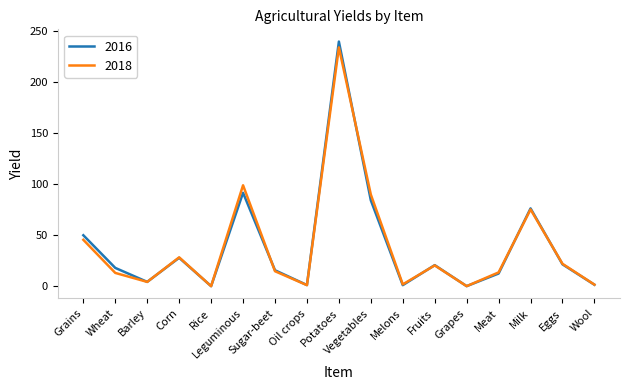

True or false: 2016 and 2018 cross at least once.

True